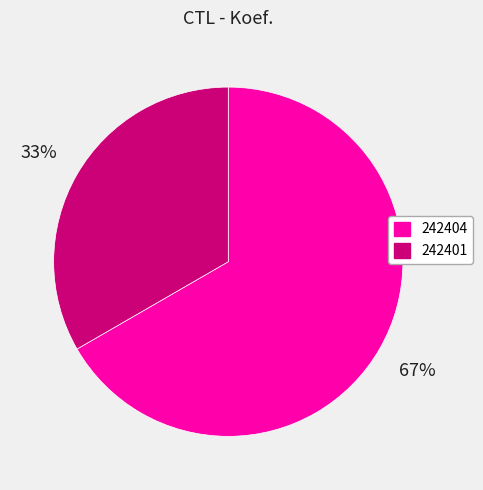

Combined, do 242401 and 242404 account for over 50%?

Yes